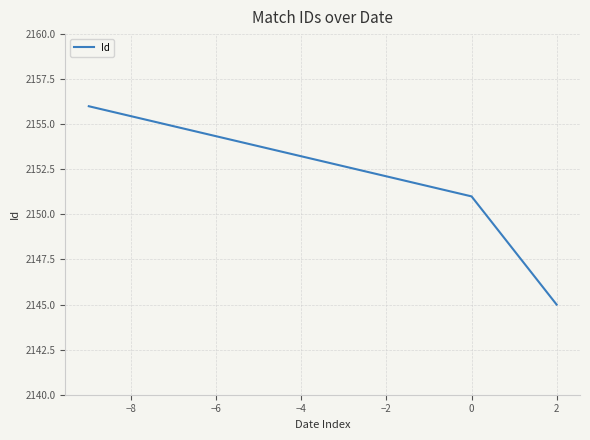

What is the greatest value displayed?

2156